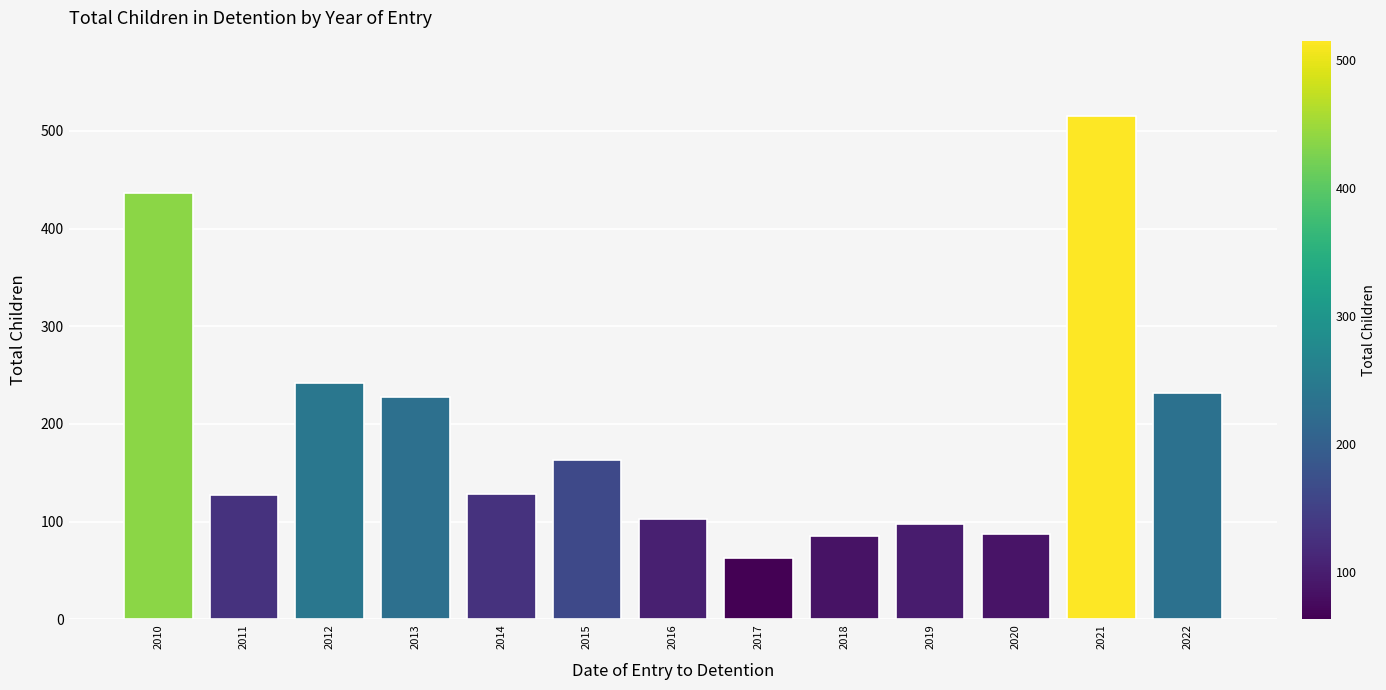

True or false: the data shows 242 at 2012.

True